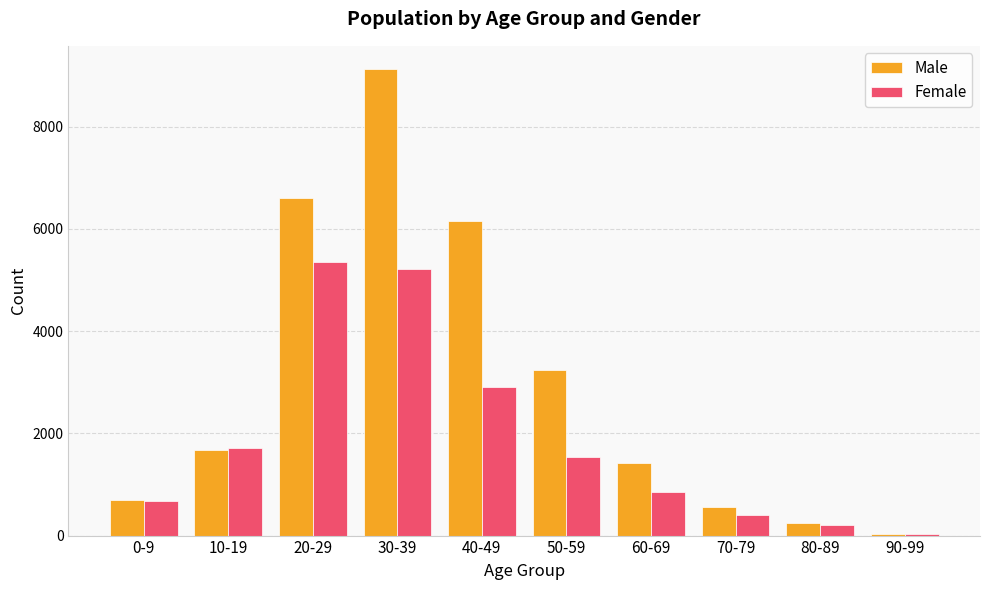

What is the maximum value for Male?

9123